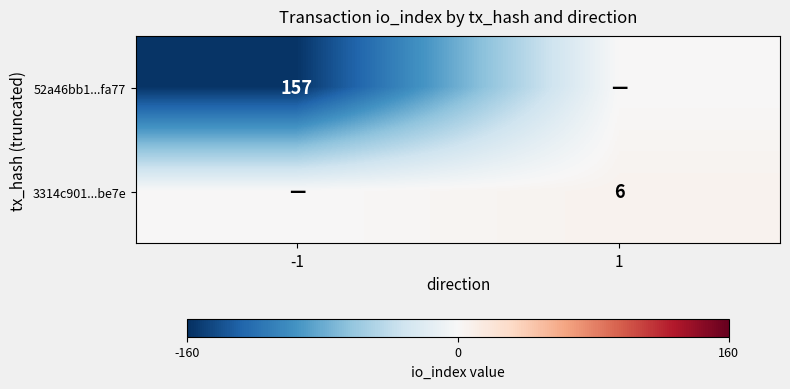

True or false: 3314c901...be7e has a value of 11 at 1.

False